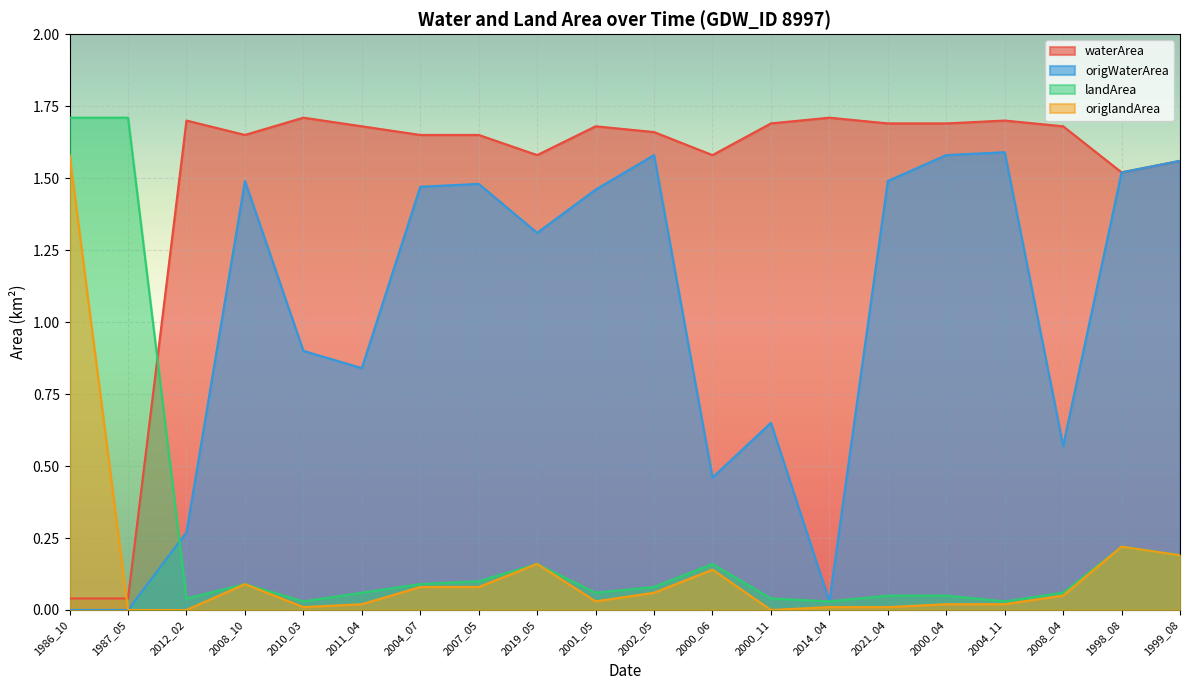

True or false: waterArea and origWaterArea intersect in this chart.

False